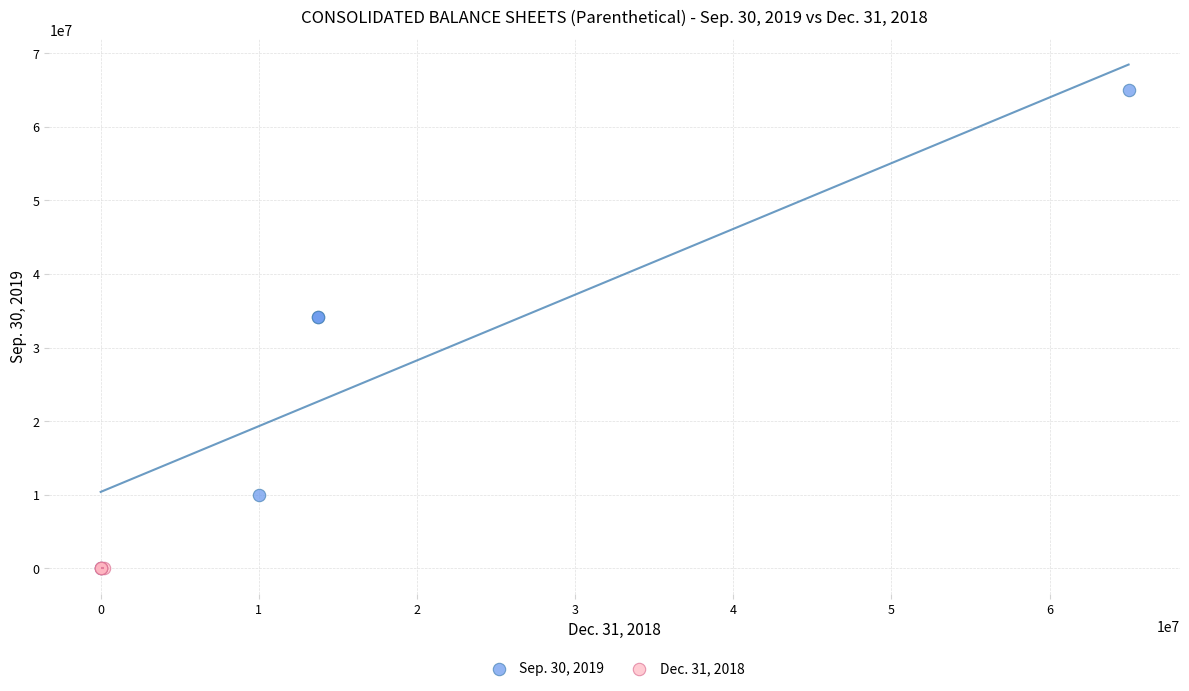

Which series reaches the maximum Y coordinate?

Sep. 30, 2019